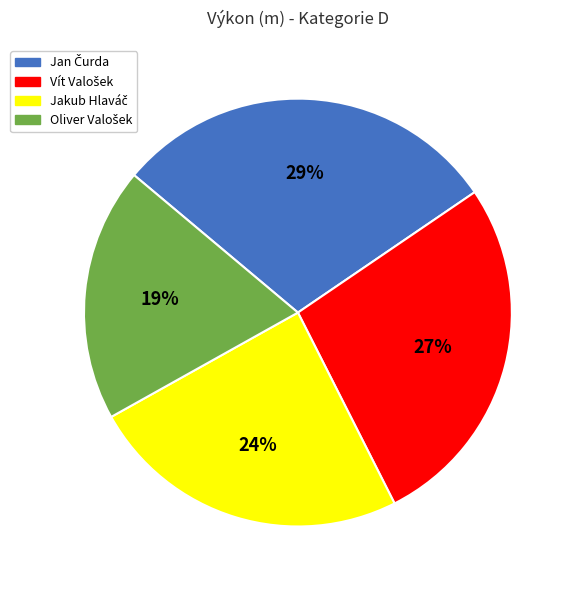

Does any single category account for the majority?

No